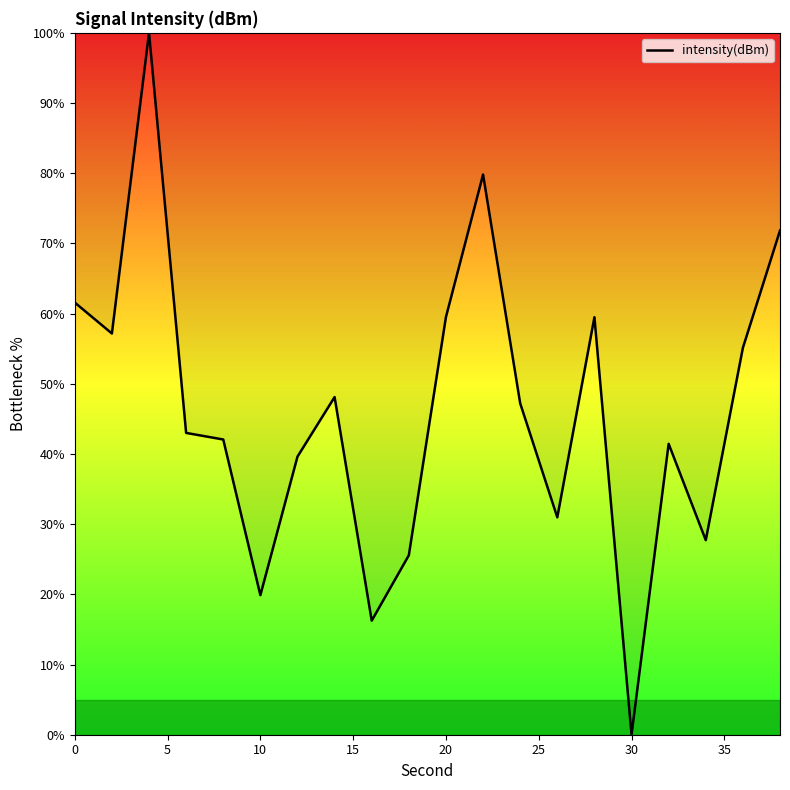

Reading left to right, extract all data points from this chart.

61.6	57.2	100.0	43.0	42.1	19.9	39.6	48.1	16.3	25.6	59.5	79.8	47.2	31.0	59.5	0.0	41.4	27.7	55.1	71.8